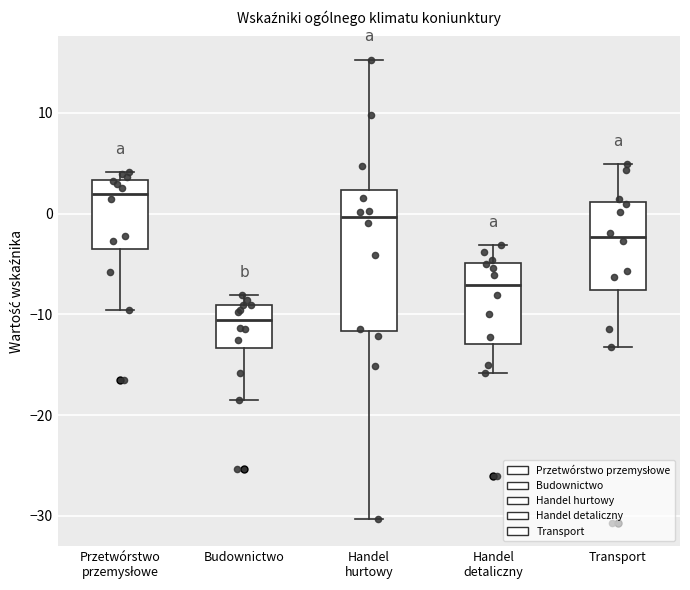

Reading left to right, read every box against the y-axis: the position of its median line, the range the box covers, and the ends of its whiskers. The values are not printed on the chart, so give them approximately, as read against the axis.

Przetwórstwo przemysłowe: median 2, box -3 to 3, whiskers -10 to 4
Budownictwo: median -11, box -13 to -9, whiskers -18 to -8
Handel hurtowy: median 0, box -12 to 2, whiskers -30 to 15
Handel detaliczny: median -7, box -13 to -5, whiskers -16 to -3
Transport: median -2, box -8 to 1, whiskers -13 to 5